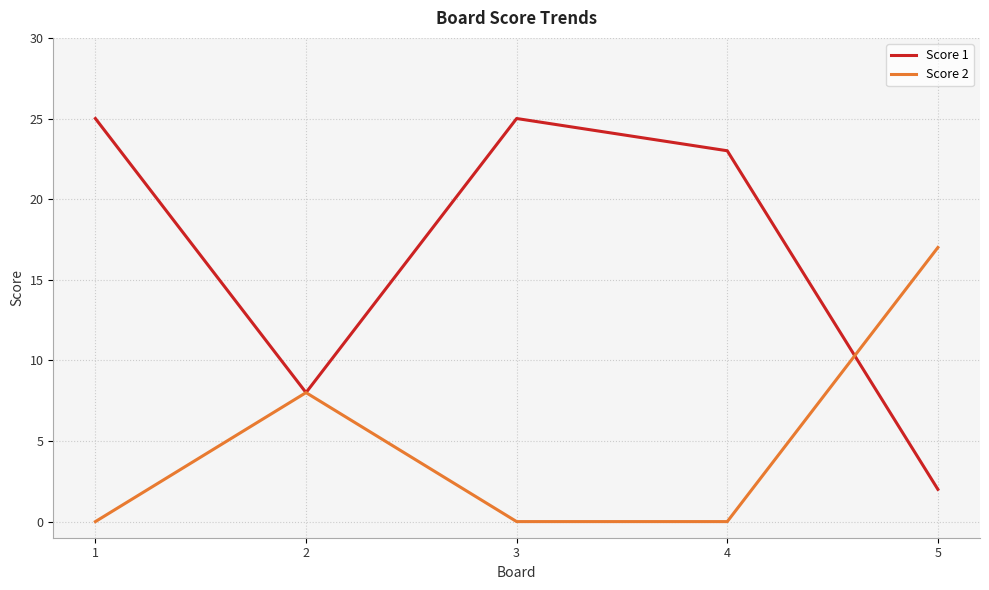

What is the difference between the maximum and second lowest values in the Score 2 series?

17